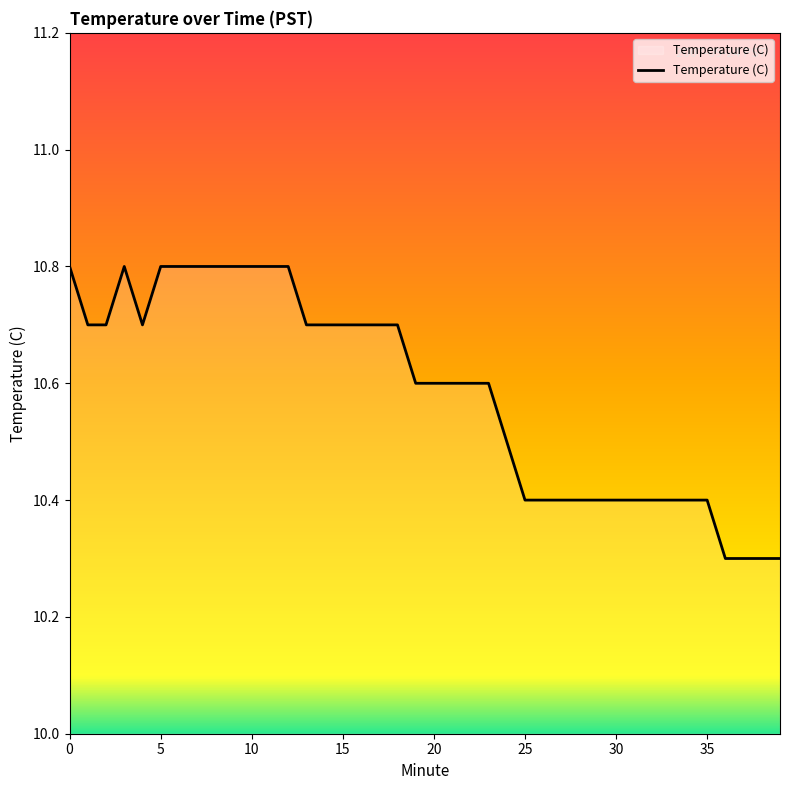

Reading left to right, transcribe all the data shown in this chart.

10.8	10.7	10.7	10.8	10.7	10.8	10.8	10.8	10.8	10.8	10.8	10.8	10.8	10.7	10.7	10.7	10.7	10.7	10.7	10.6	10.6	10.6	10.6	10.6	10.5	10.4	10.4	10.4	10.4	10.4	10.4	10.4	10.4	10.4	10.4	10.4	10.3	10.3	10.3	10.3